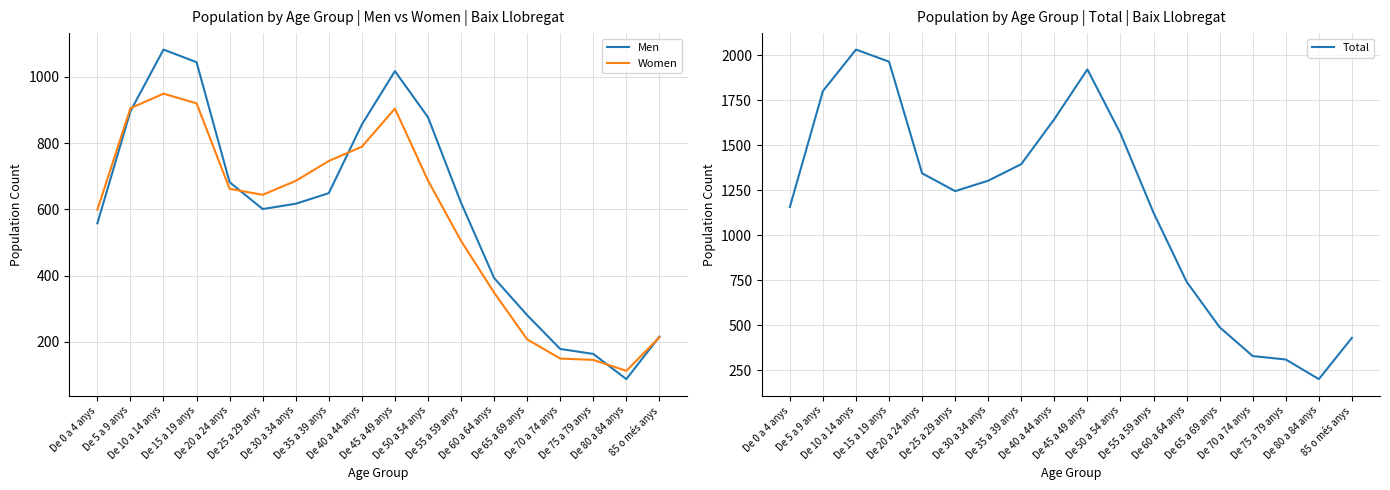

Where is the first local maximum for Total?

De 10 a 14 anys